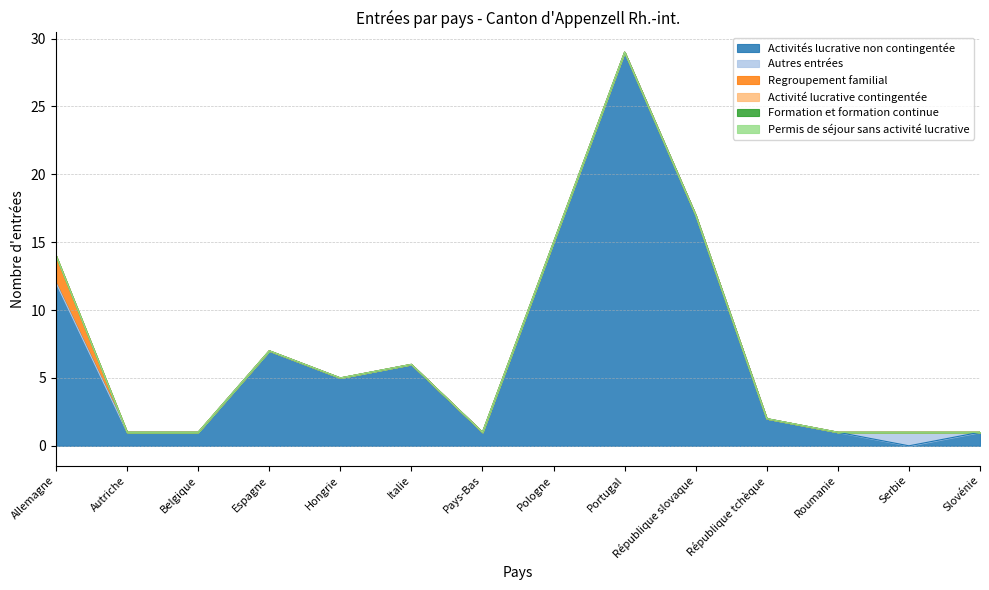

What are all the series names shown in the legend?

Activités lucrative non contingentée, Autres entrées, Regroupement familial, Activité lucrative contingentée, Formation et formation continue, Permis de séjour sans activité lucrative